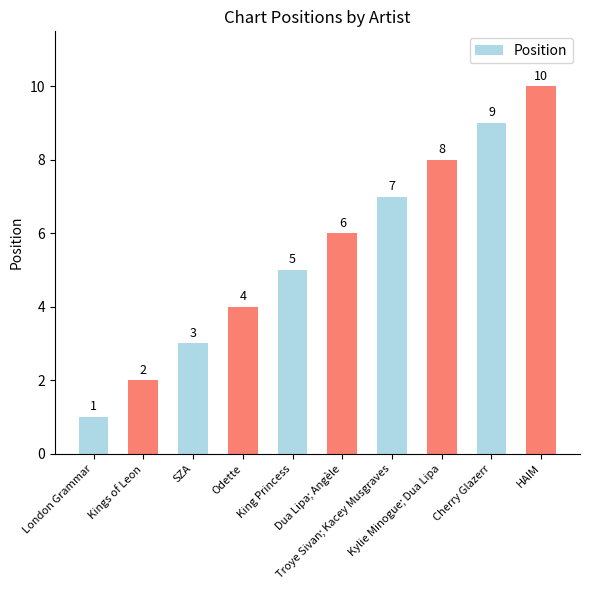

What is the sum of all values?

55